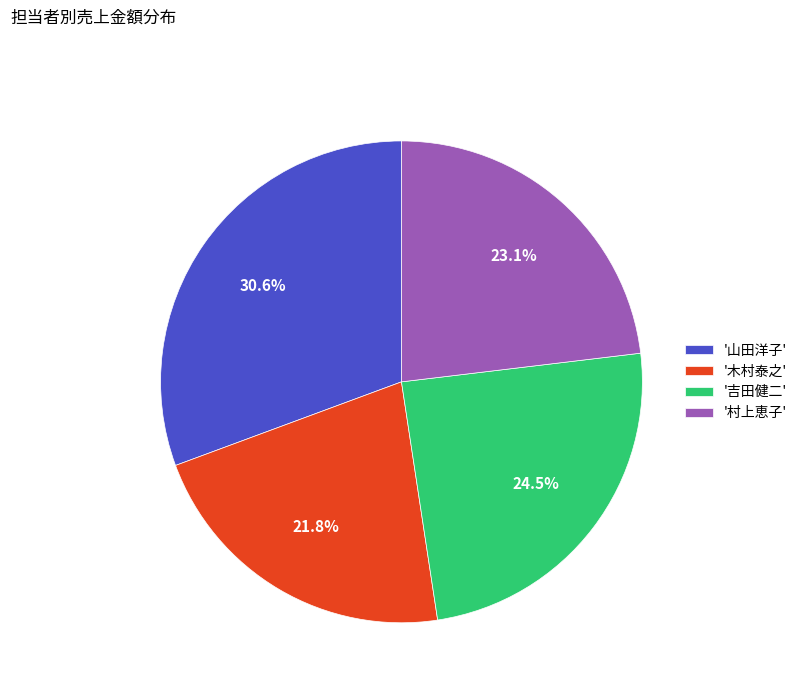

What is the smallest slice in the pie chart?

'木村泰之'